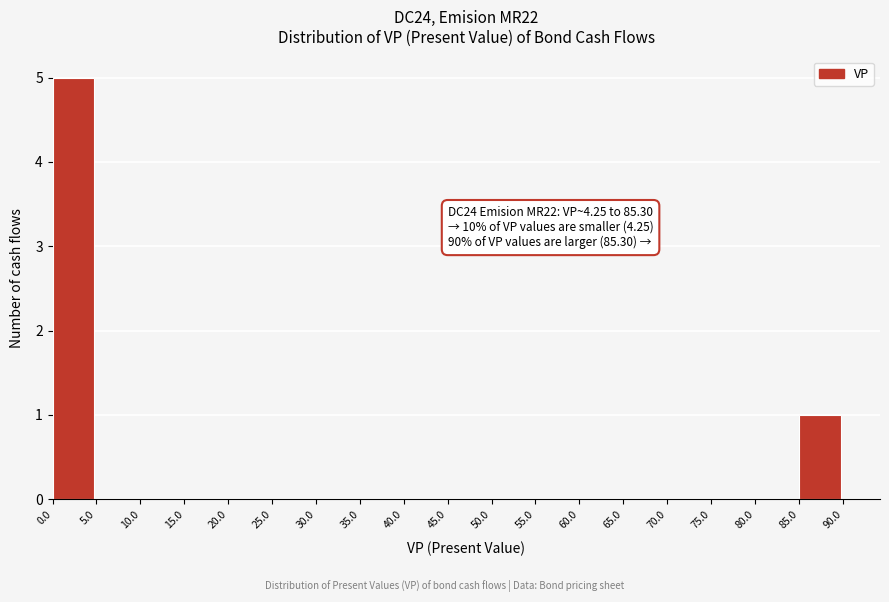

Over which range of the x-axis is the bar tallest?

0.0 to 5.0